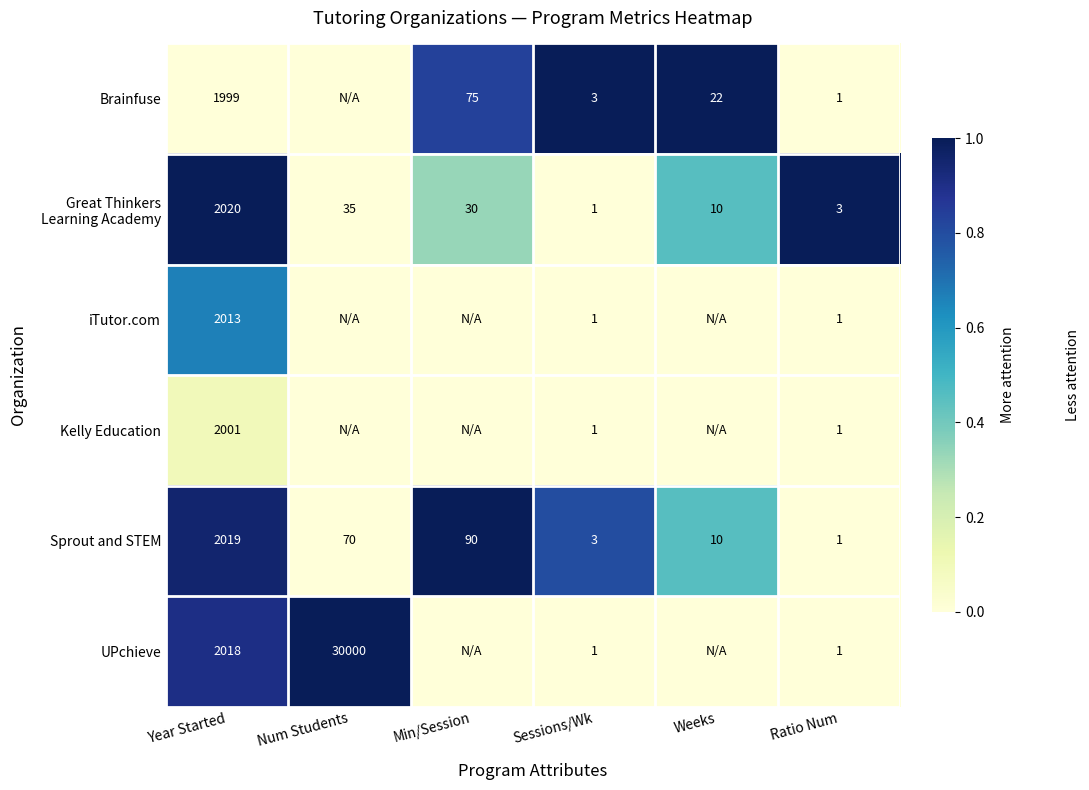

What value does the Sprout and STEM series have at Year Started, to the nearest 100?

2000